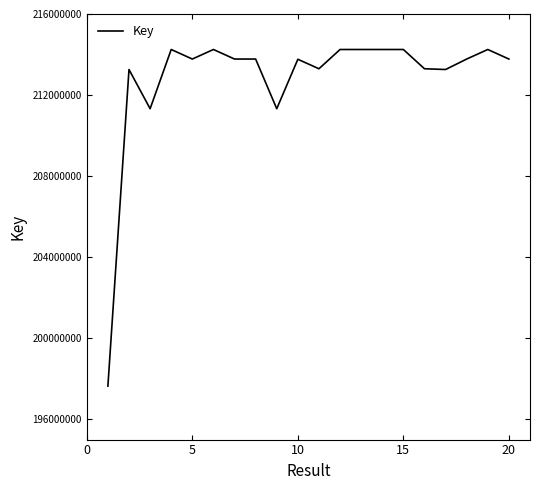

What is the difference between the maximum and minimum values?

16608470